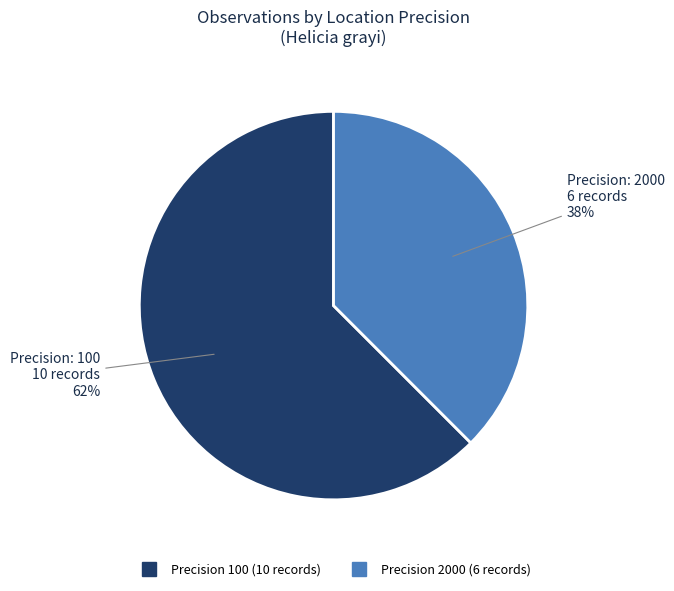

Is there any slice that represents more than half of the pie?

Yes